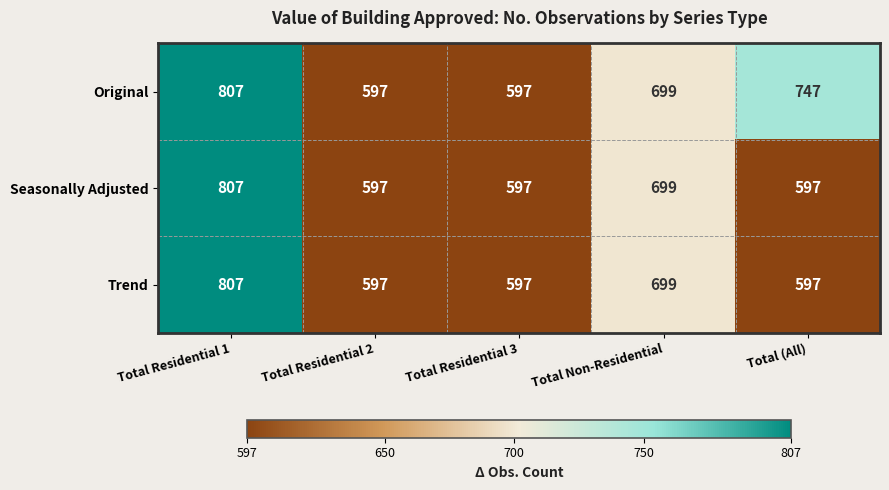

What is the average value of the Trend series?

659